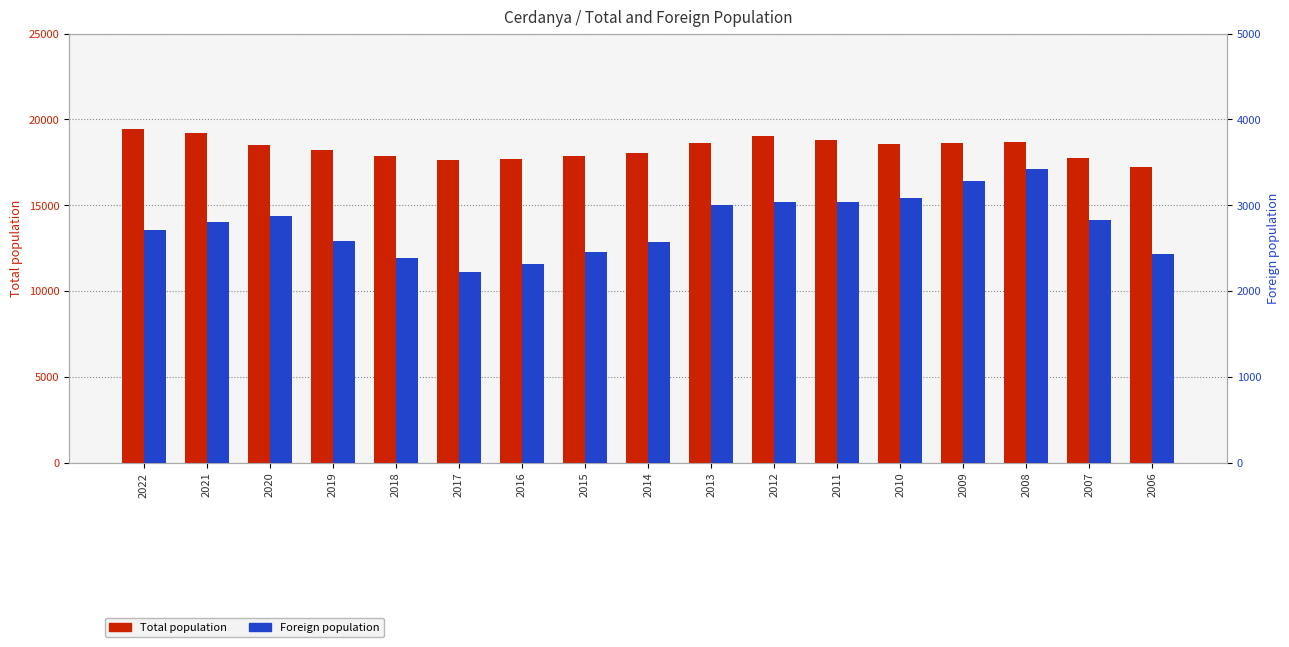

Reading left to right, extract all data points from this chart.

Total population: 19443	19230	18525	18192	17882	17623	17704	17870	18063	18630	19047	18783	18549	18656	18658	17744	17235
Foreign population: 2716	2810	2876	2580	2389	2226	2310	2454	2572	3008	3036	3036	3080	3284	3420	2828	2434